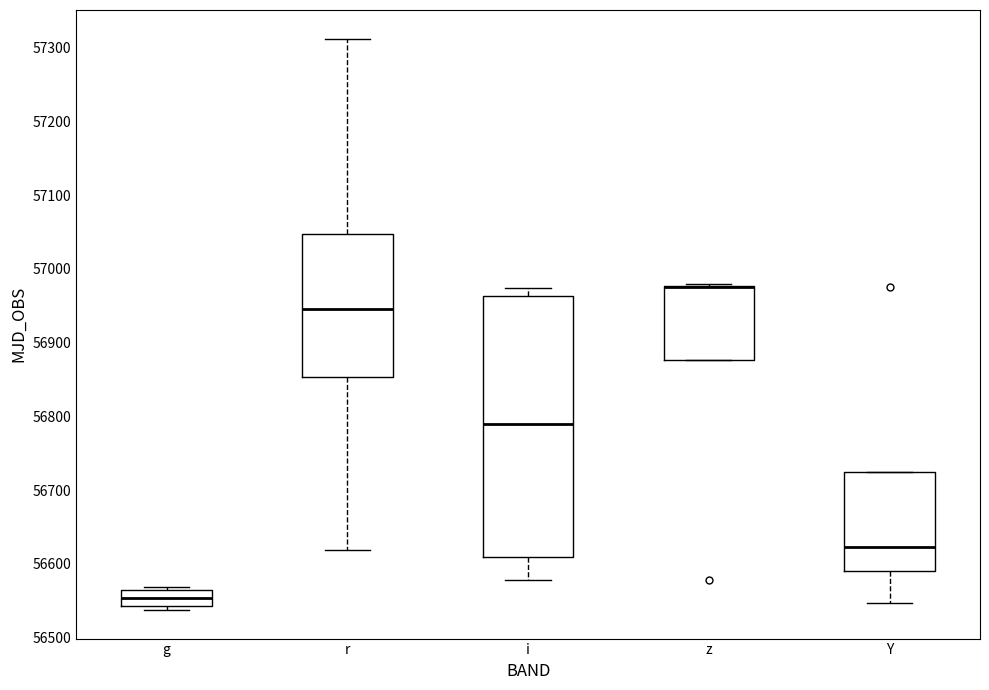

Reading left to right, transcribe this box plot: for each box, give where its median line is, the range the box spans, and where its two whiskers end, as read against the y-axis. The values are not printed on the chart, so give them approximately, as read against the axis.

g: median 56550, box 56540 to 56560, whiskers 56540 (just below the box's lower edge) to 56570
r: median 56950, box 56850 to 57050, whiskers 56620 to 57310
i: median 56790, box 56610 to 56960, whiskers 56580 to 56970
z: median 56980 (drawn on the box's upper edge), box 56880 to 56980, whiskers 56880 to 56980
Y: median 56620, box 56590 to 56720, whiskers 56550 to 56720